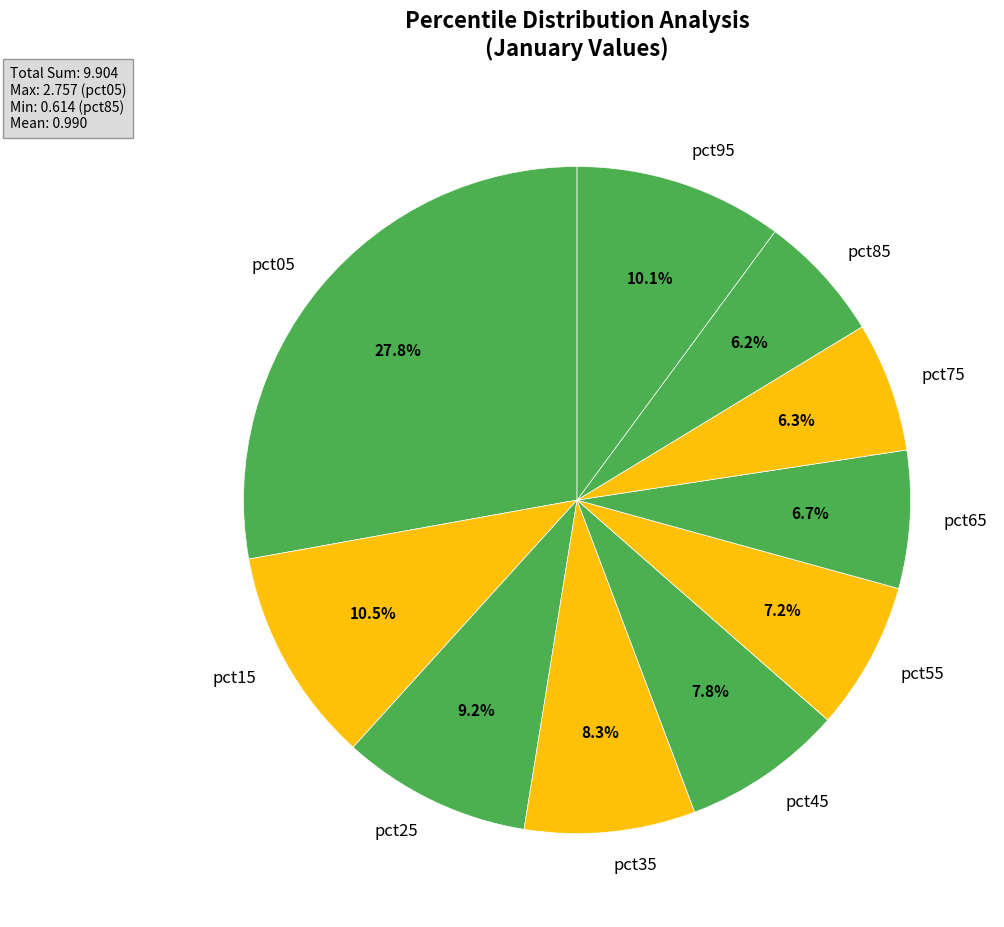

How many segments does this pie chart have?

10